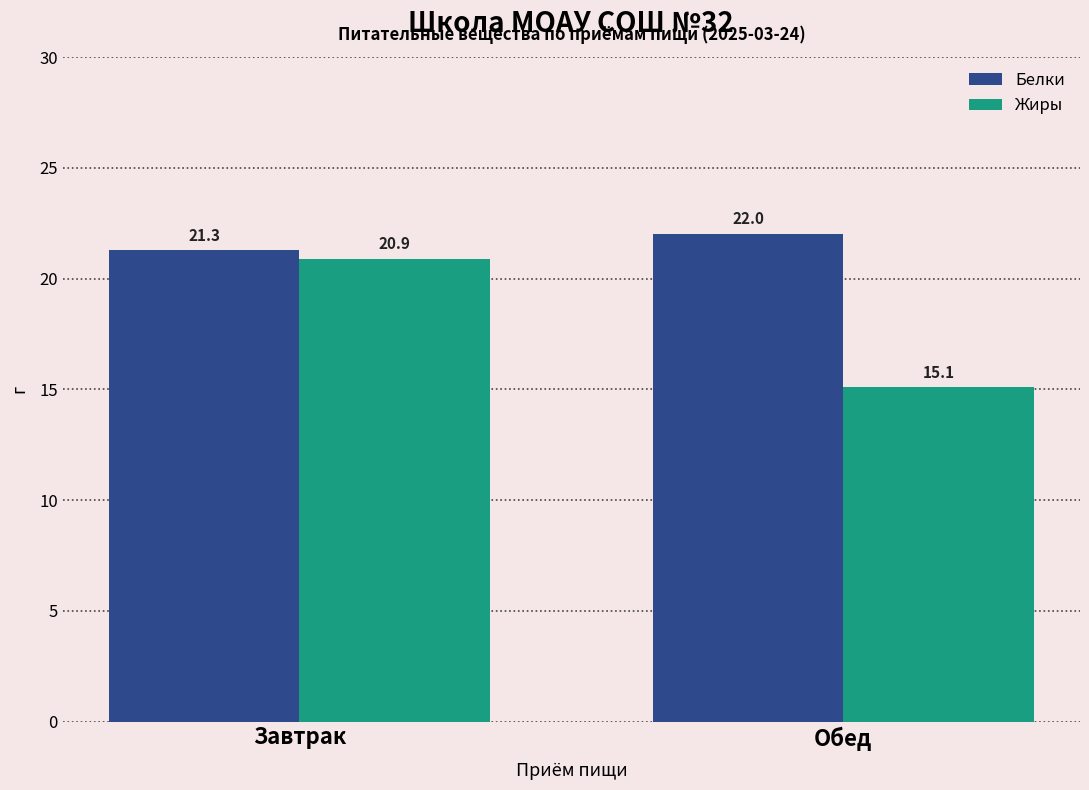

What is the approximate value of Жиры at Завтрак?

20.9